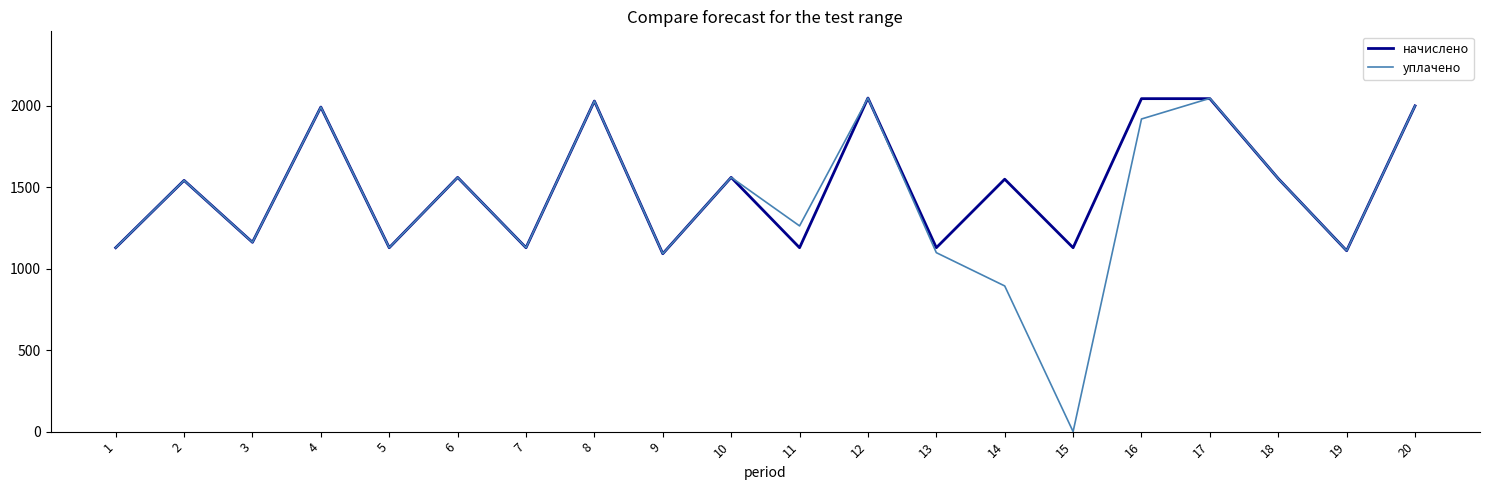

How many values in уплачено are above zero?

19